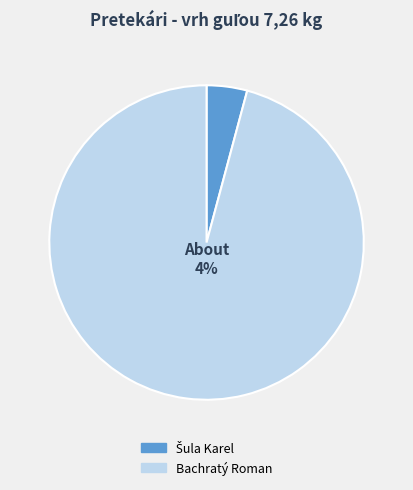

What percentage is NOT represented by Bachratý Roman?

4.2%